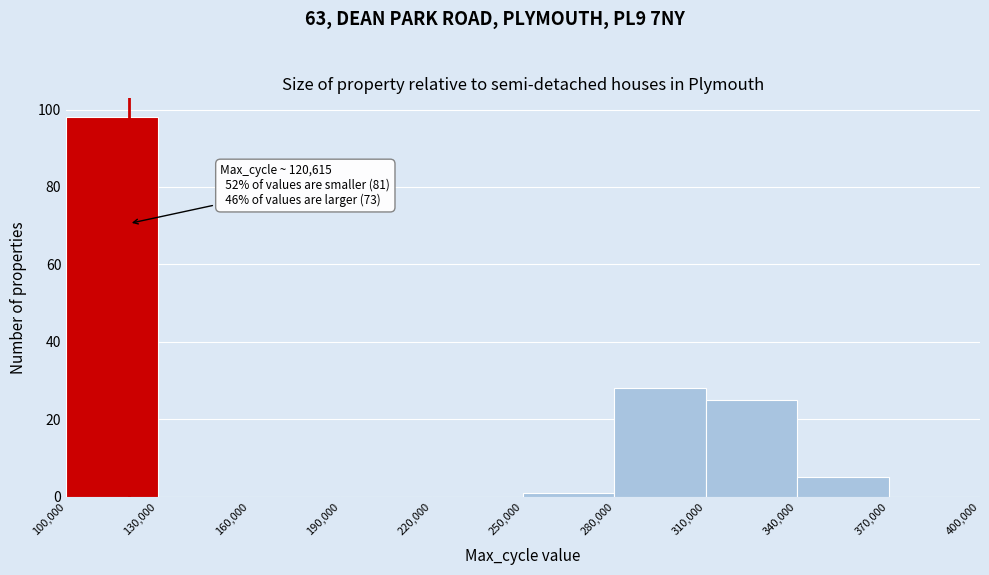

Over which range of the x-axis is the bar tallest?

100,000 to 130,000